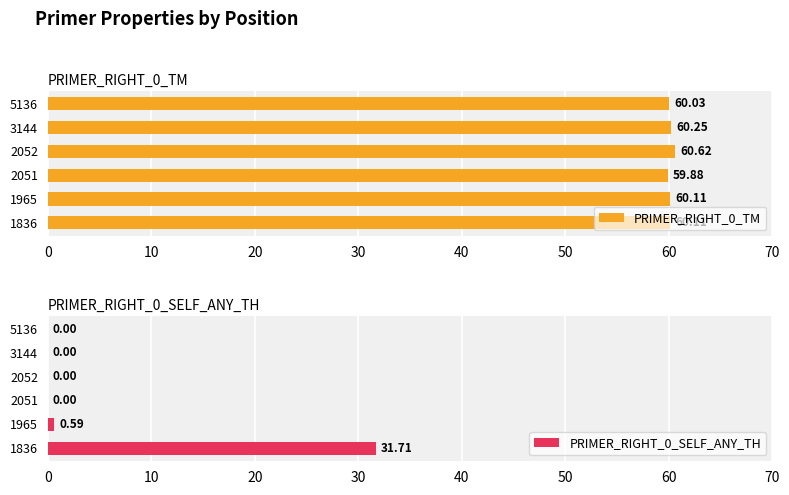

What is the difference between the second highest and minimum values in the PRIMER_RIGHT_0_TM series?

0.4